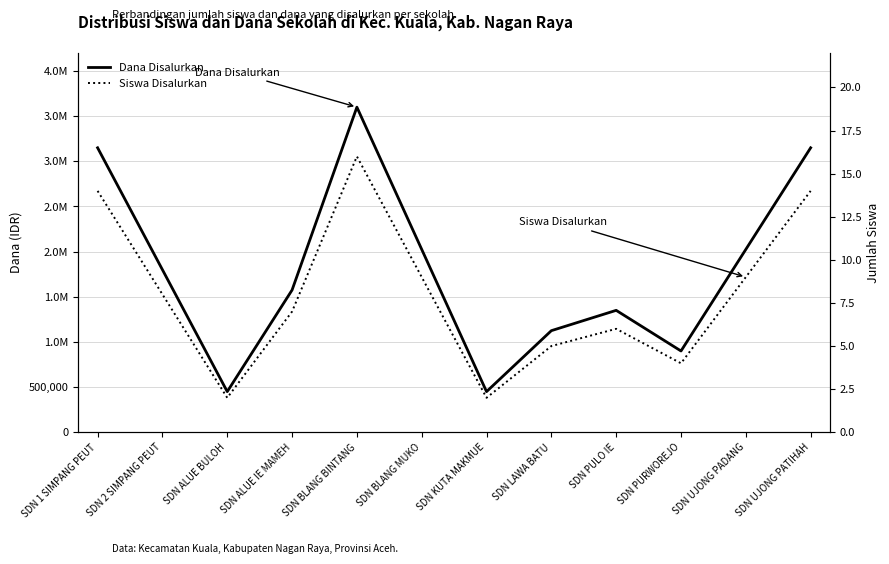

Rank the series by their average value, from lowest to highest.

Siswa Disalurkan, Dana Disalurkan